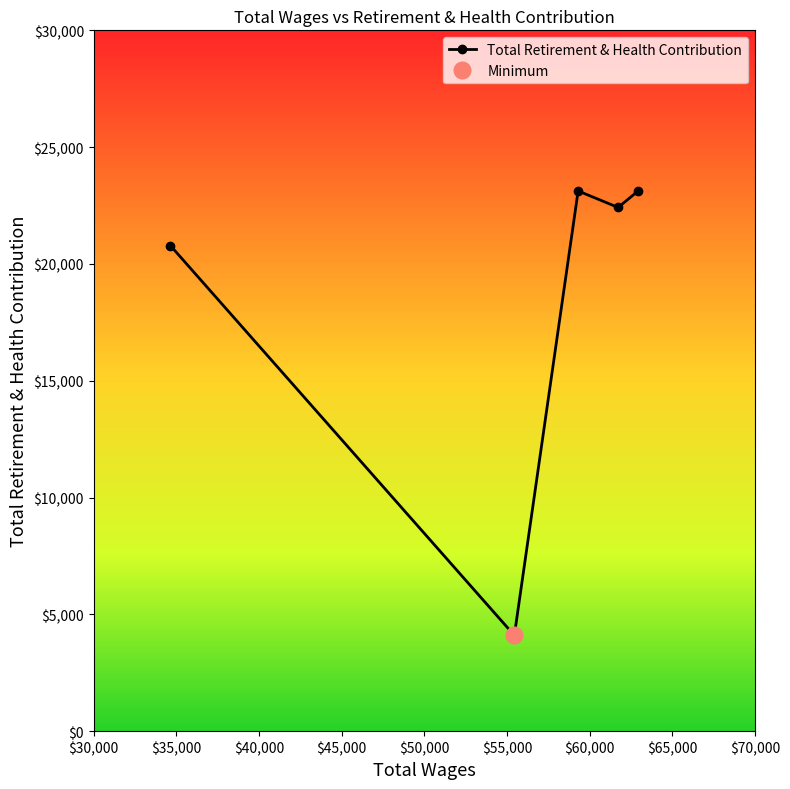

What is the sum of all values?

93552